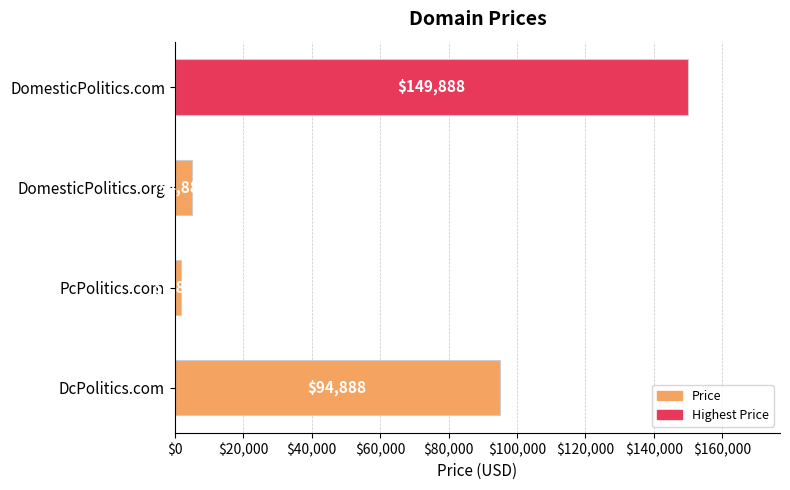

What is the minimum value shown in the chart?

1888